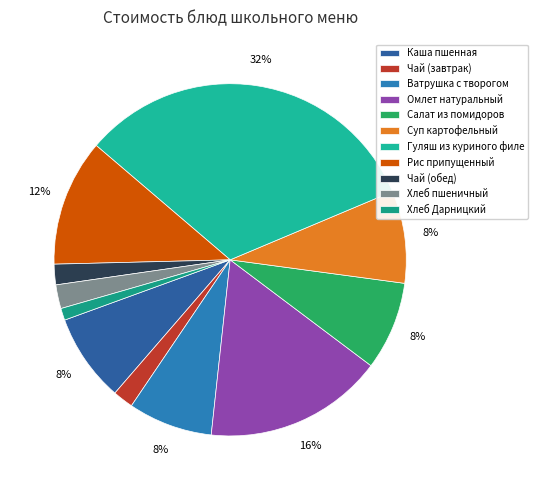

Rank the categories by value from highest to lowest.

Гуляш из куриного филе, Омлет натуральный, Рис припущенный, Суп картофельный, Салат из помидоров, Каша пшенная, Ватрушка с творогом, Хлеб пшеничный, Чай (завтрак), Чай (обед), Хлеб Дарницкий